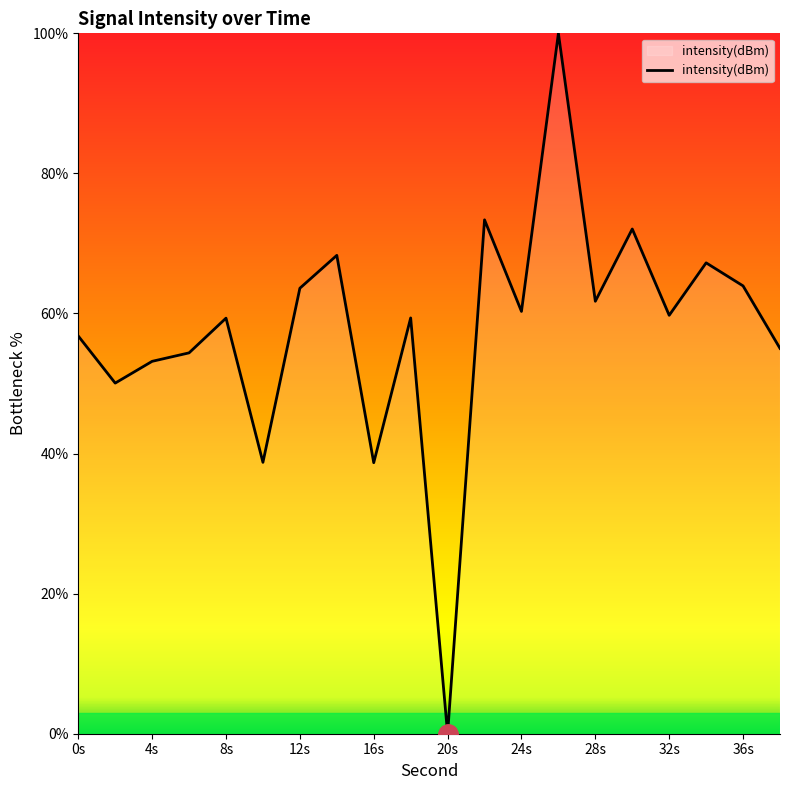

How many lines are shown in the chart?

1